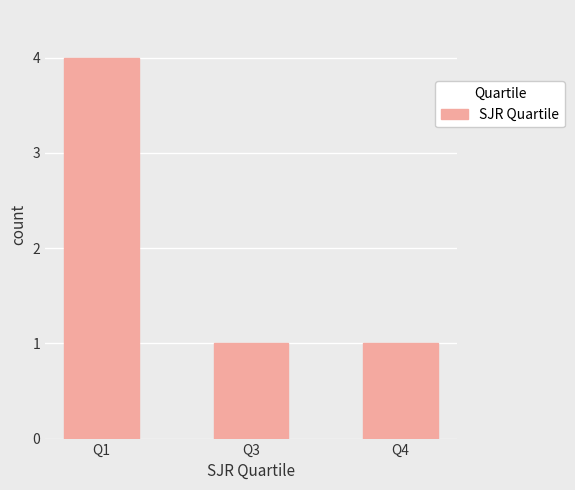

What is the value of the 3rd bar from the left?

1